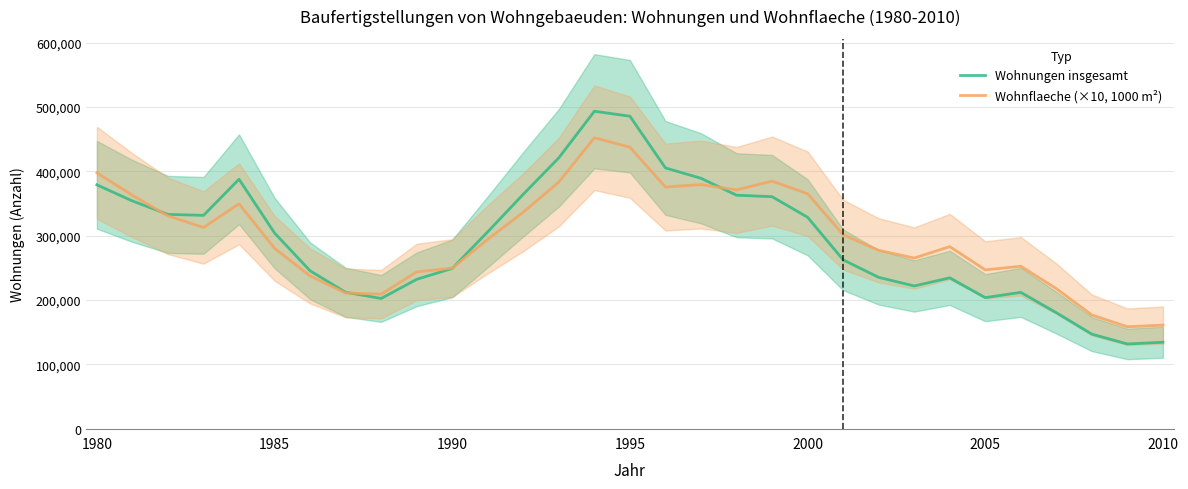

What is the highest value of the Wohnungen insgesamt series?

493359.0